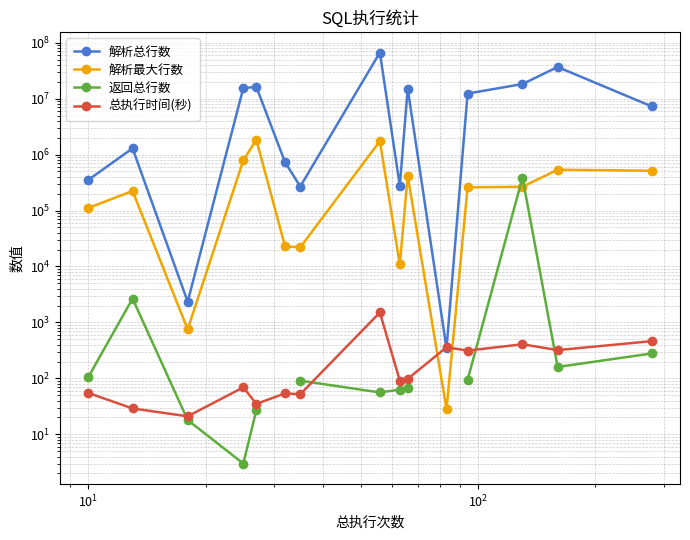

List the series in order of their peak value, highest first.

解析总行数, 解析最大行数, 返回总行数, 总执行时间(秒)